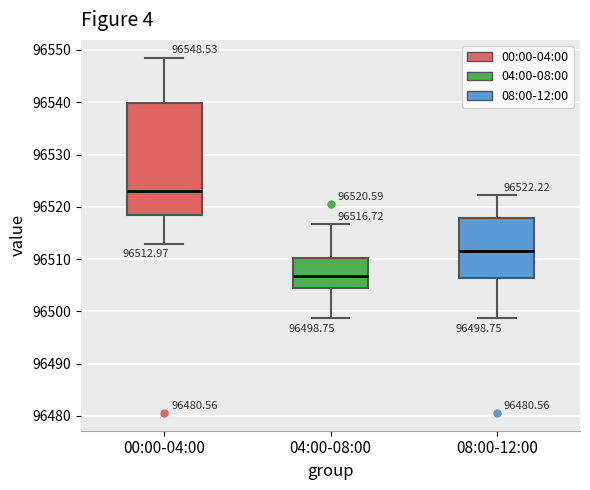

Comparing the boxes themselves (not the whiskers), which one is the tallest?

00:00-04:00